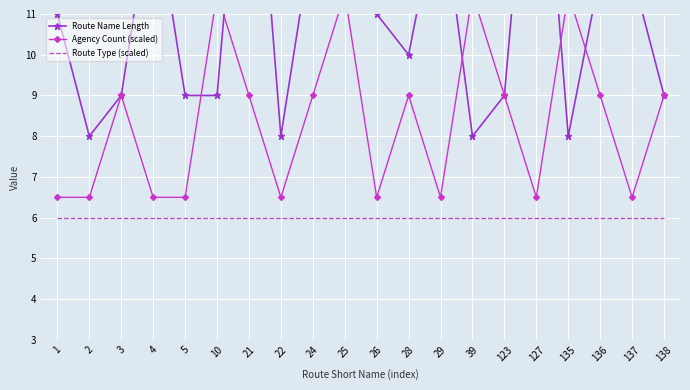

Which series has the largest total across all categories?

Route Name Length